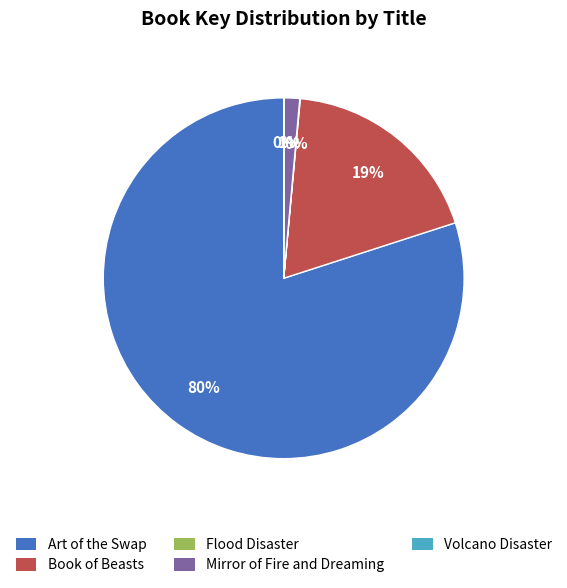

Which slice is the largest?

Art of the Swap